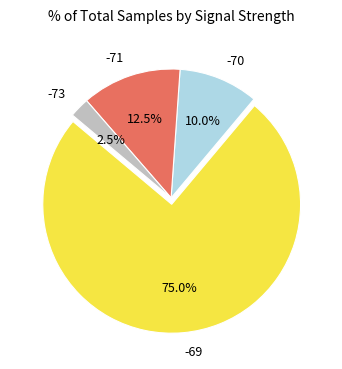

Which has a higher value, -70 or -73?

-70